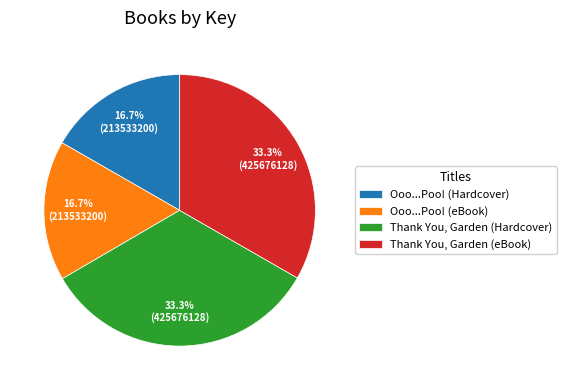

Count the number of slices in the pie.

4